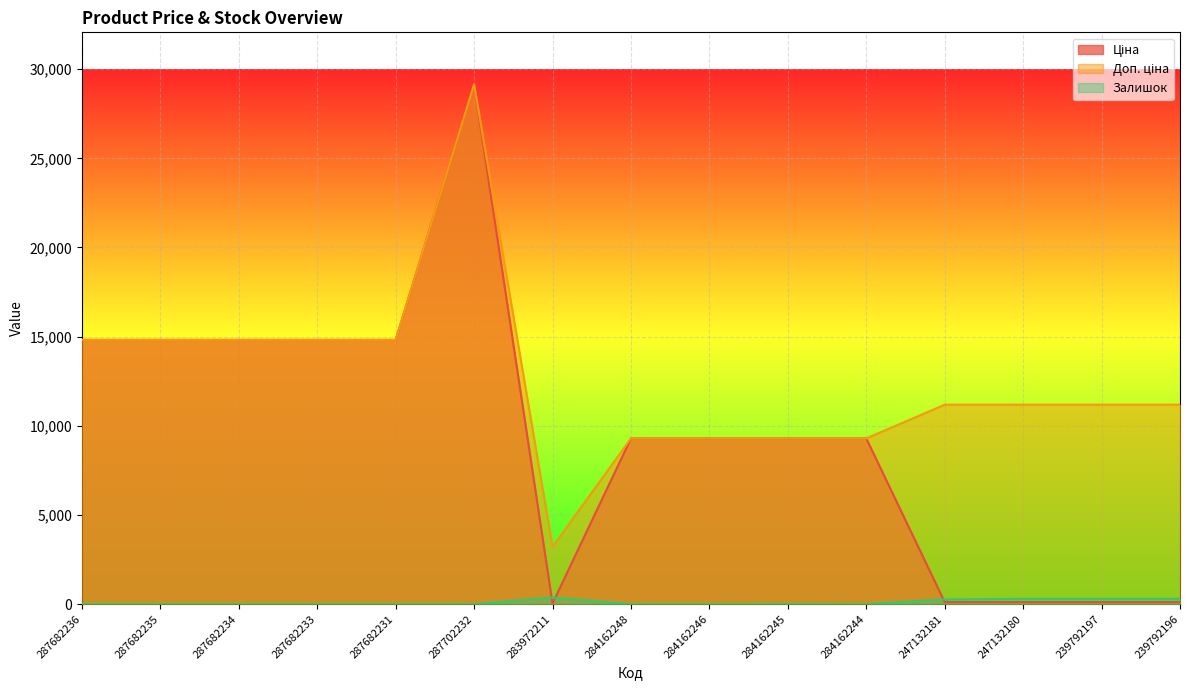

How many lines are shown in the chart?

3